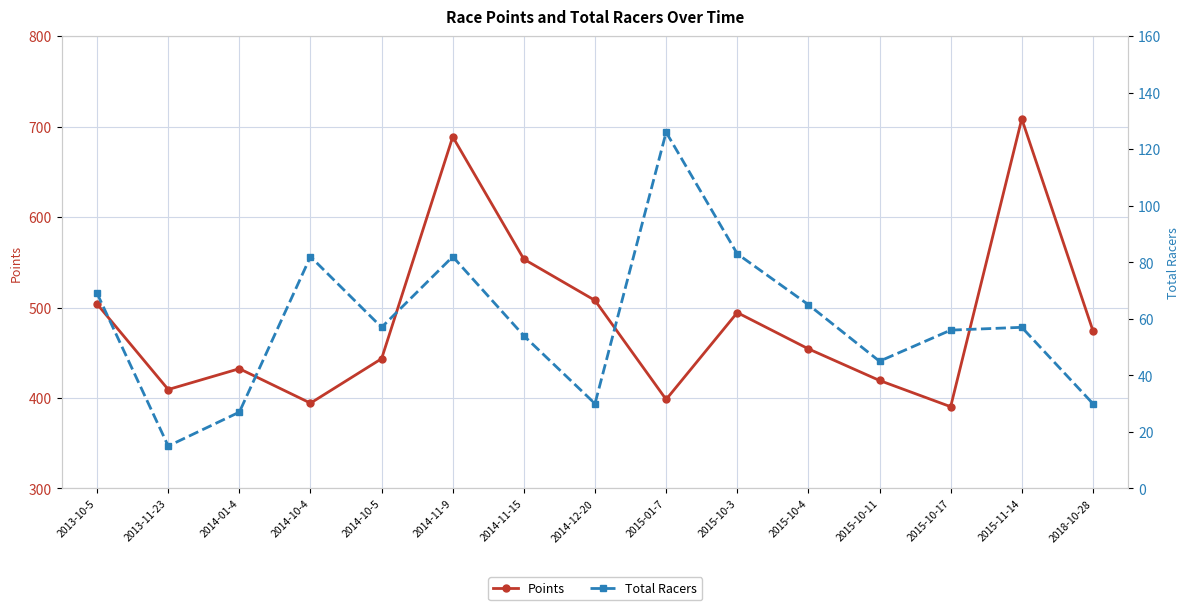

What is the value of the Total Racers point at the 14th from the left?

57.0